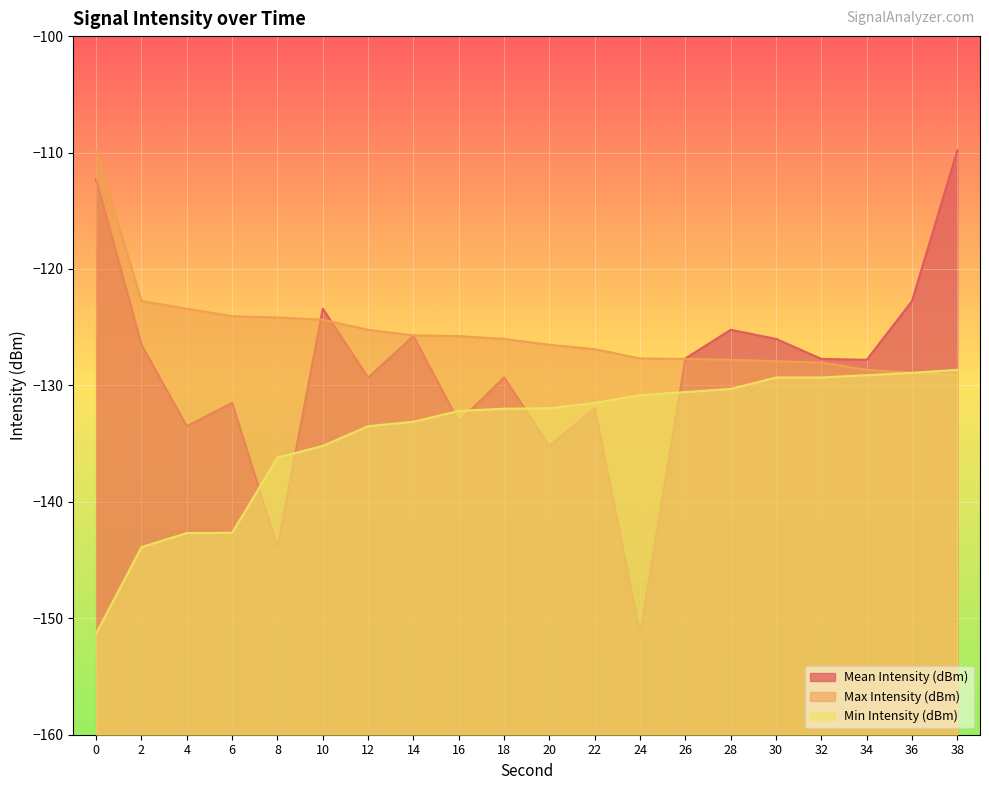

What is the average value of the Mean Intensity (dBm) series?

-128.7